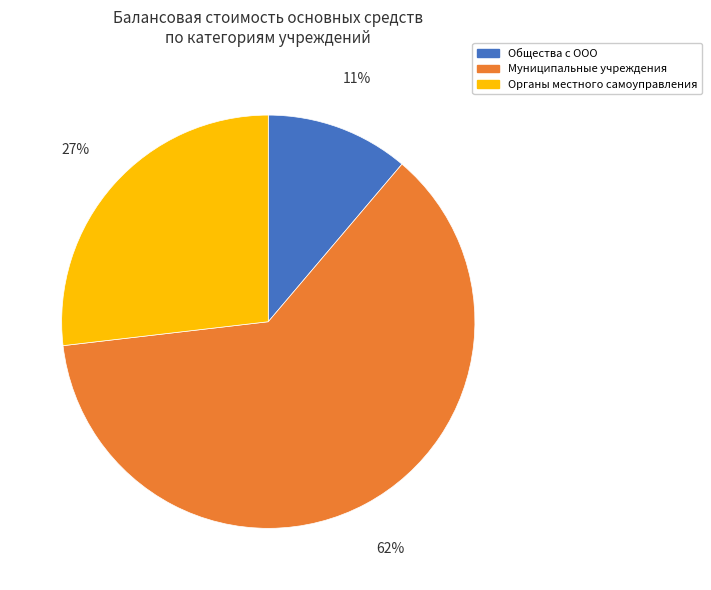

Does any single category account for the majority?

Yes